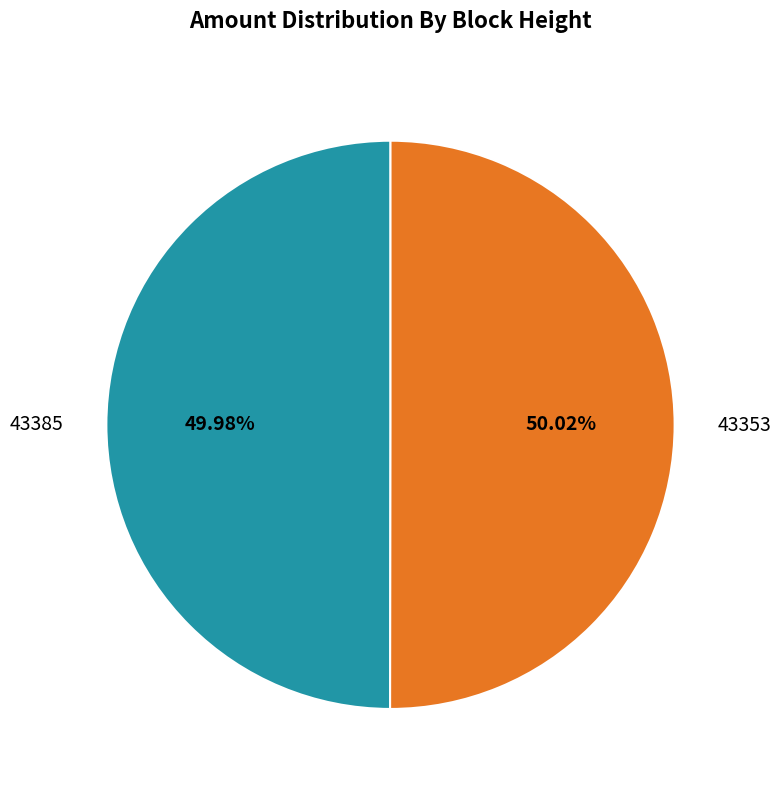

How many segments does this pie chart have?

2